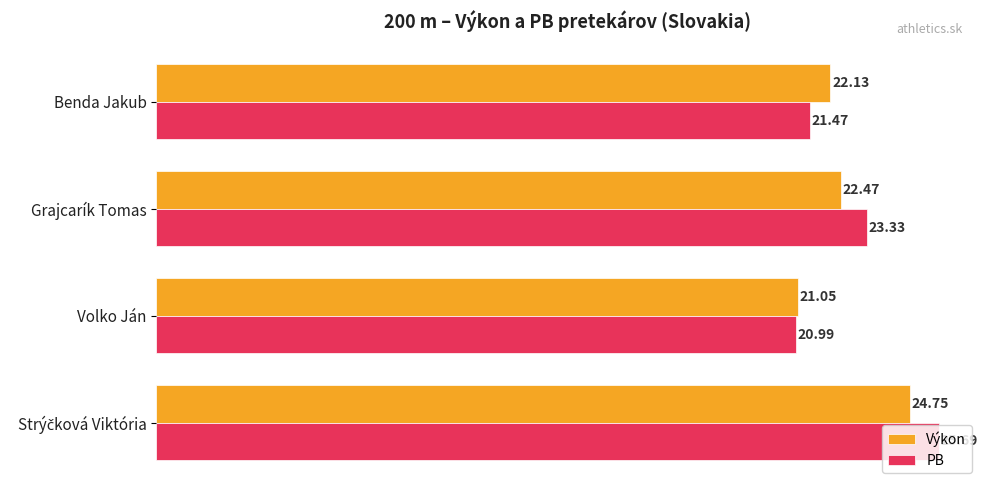

Rank the series at Grajcarík Tomas from lowest to highest value.

Výkon, PB